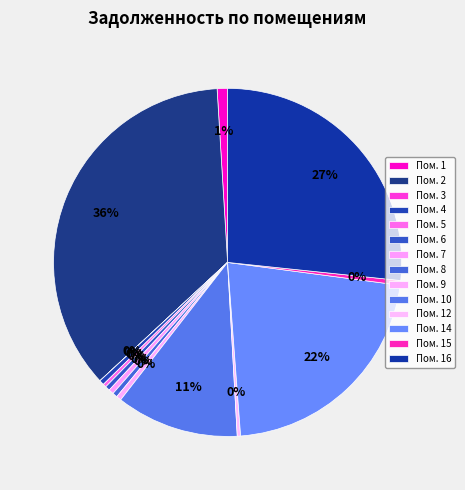

Is there any slice that represents more than half of the pie?

No